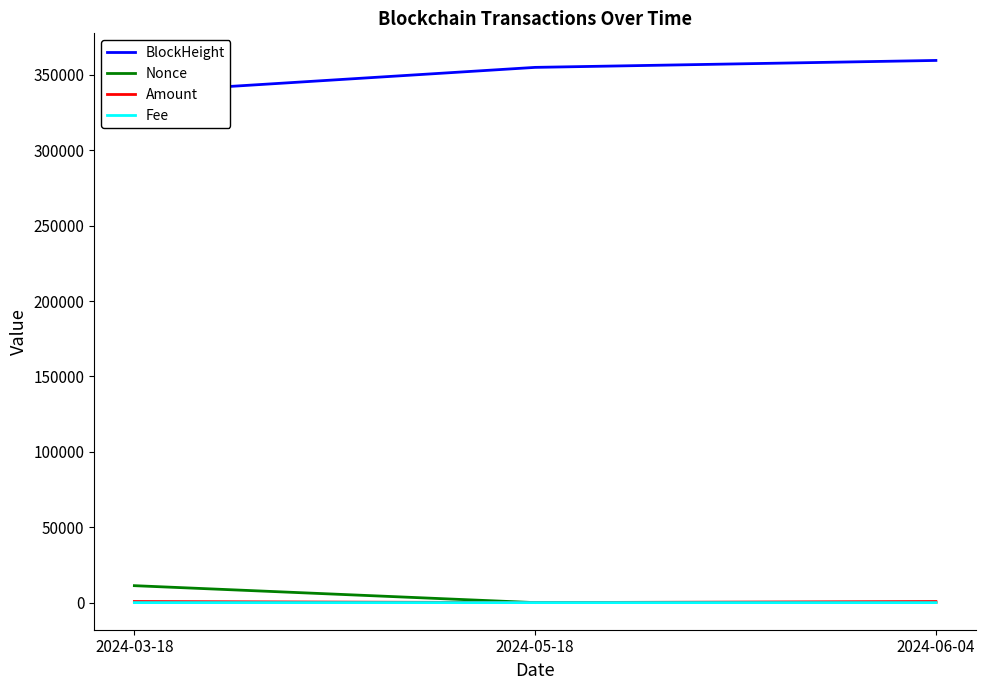

What is the label of the 1st point from the right?

2024-06-04